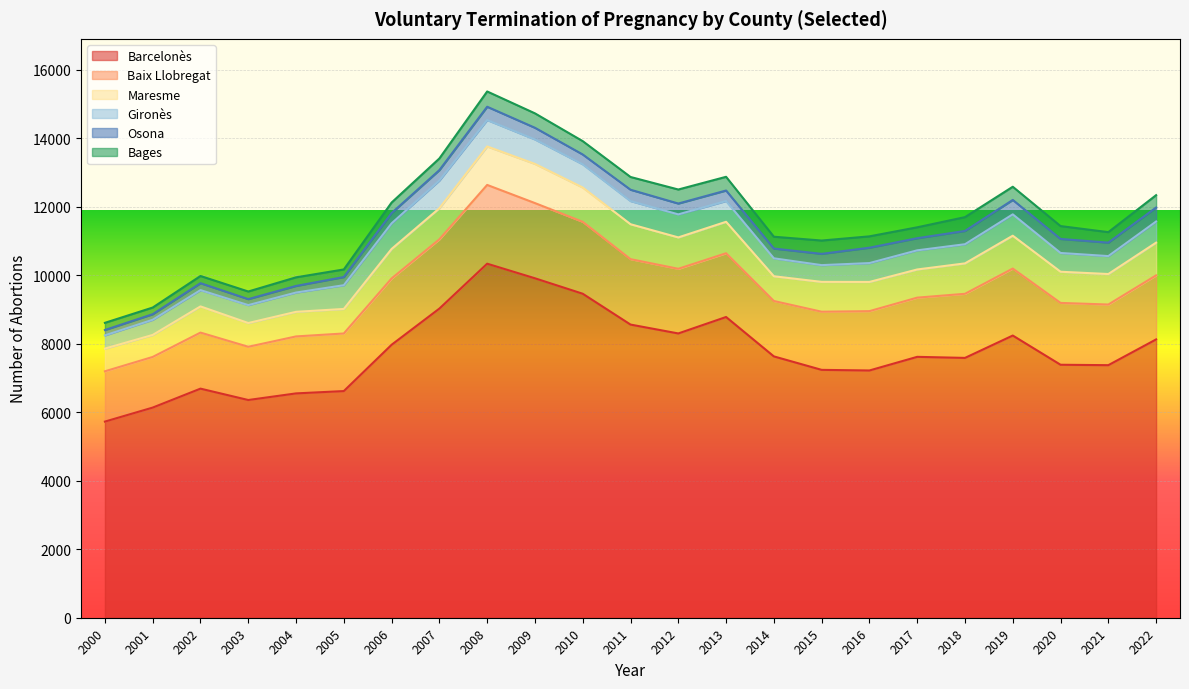

True or false: Gironès has more than 2 points higher than both neighbors.

False